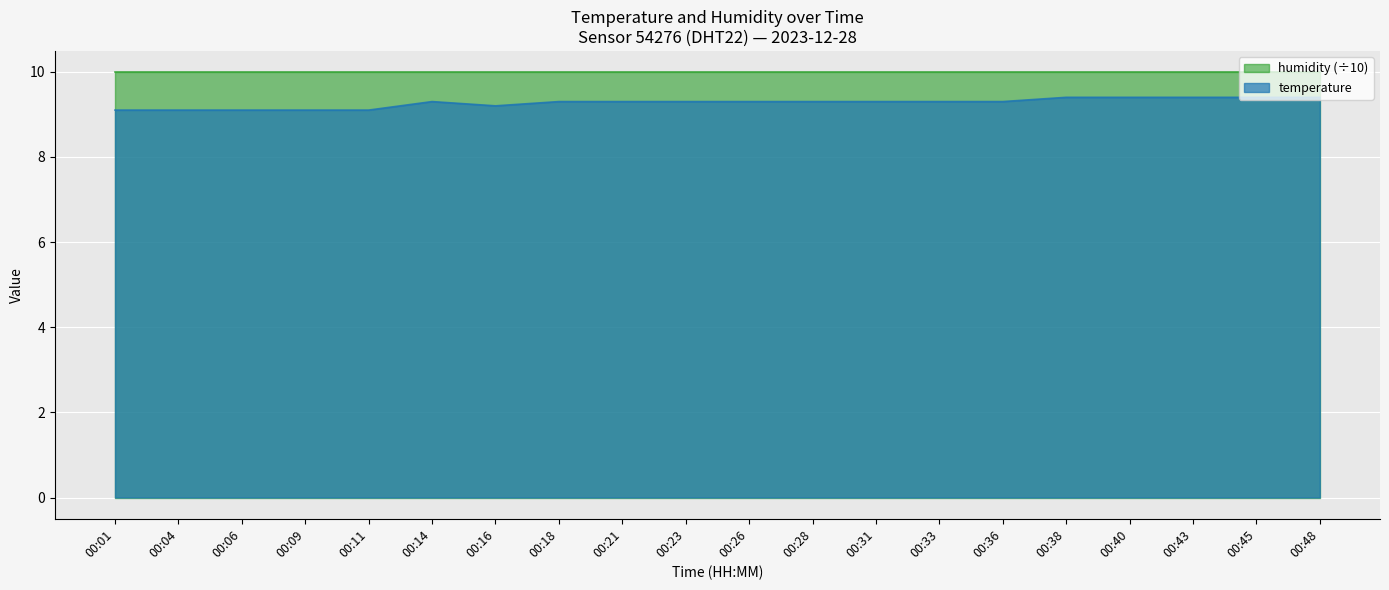

How many data points does each series have?

20